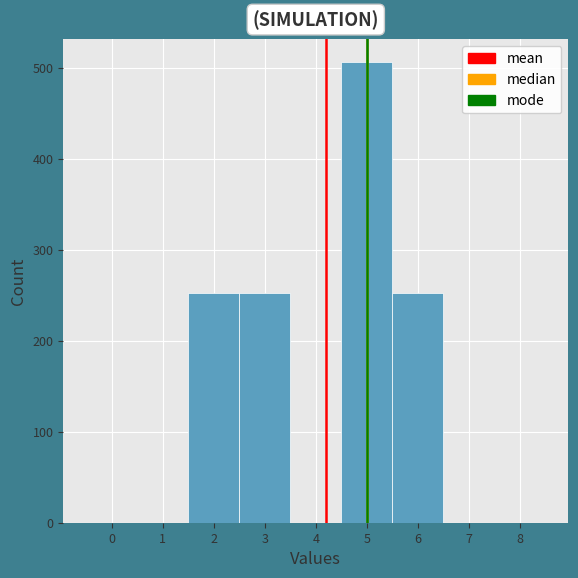

Reading left to right, transcribe this chart: for each bar, give the range it covers on the x-axis and its height. The values are not printed on the chart, so give them approximately, as read against the axis.

-0.5 to 0.5: 0
0.5 to 1.5: 0
1.5 to 2.5: 250
2.5 to 3.5: 250
3.5 to 4.5: 0
4.5 to 5.5: 510
5.5 to 6.5: 250
6.5 to 7.5: 0
7.5 to 8.5: 0